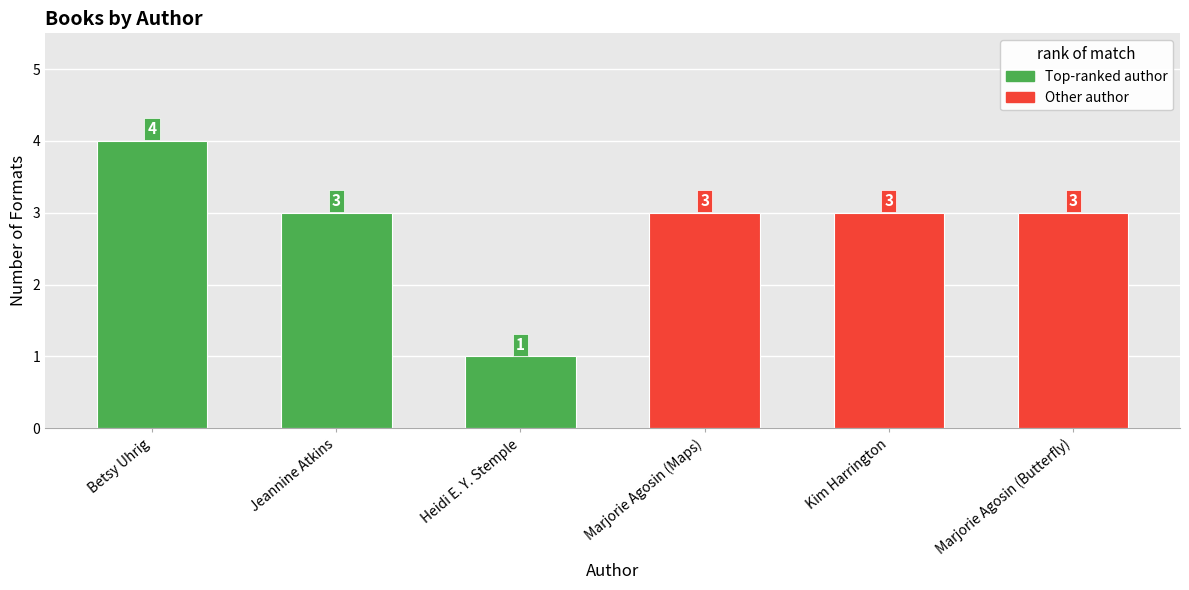

Which label corresponds to the largest value in the chart?

Betsy Uhrig